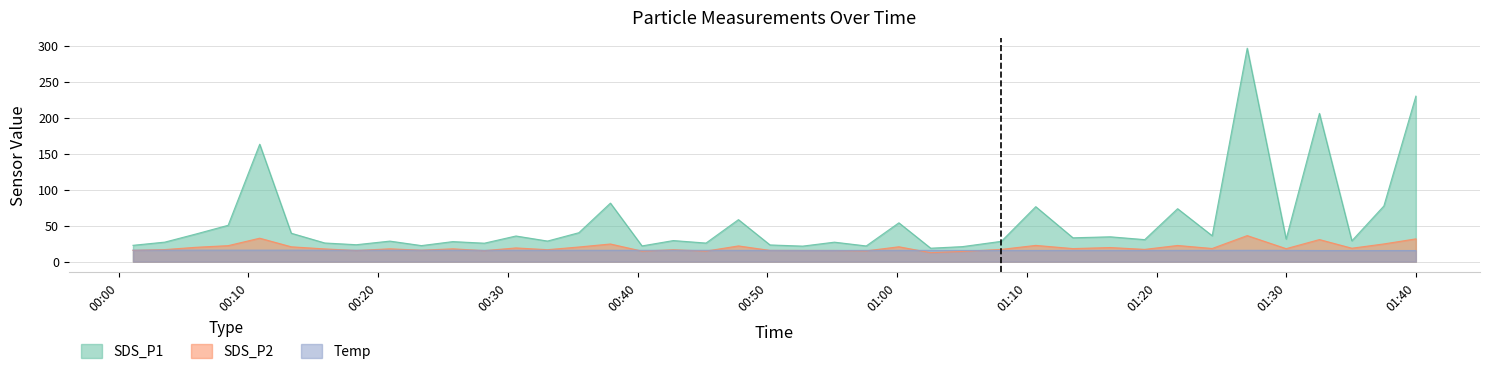

Count the Temp values in the range 15 to 16.

40